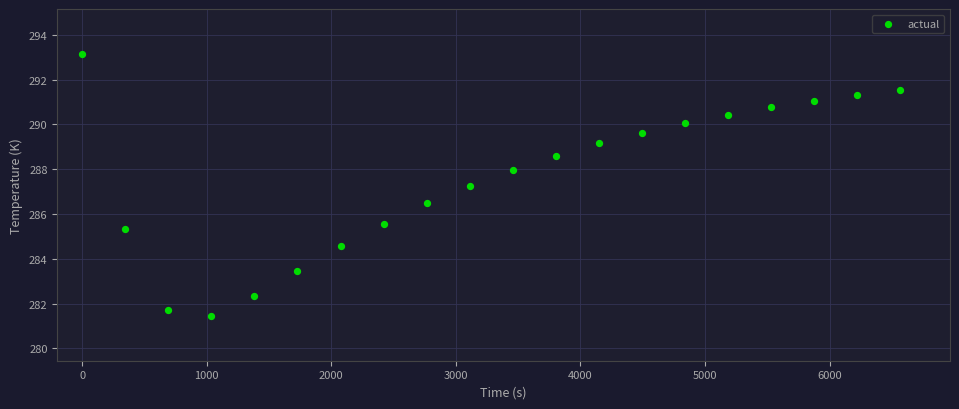

What Y value in the scatter plot is closest to 287?

287.3